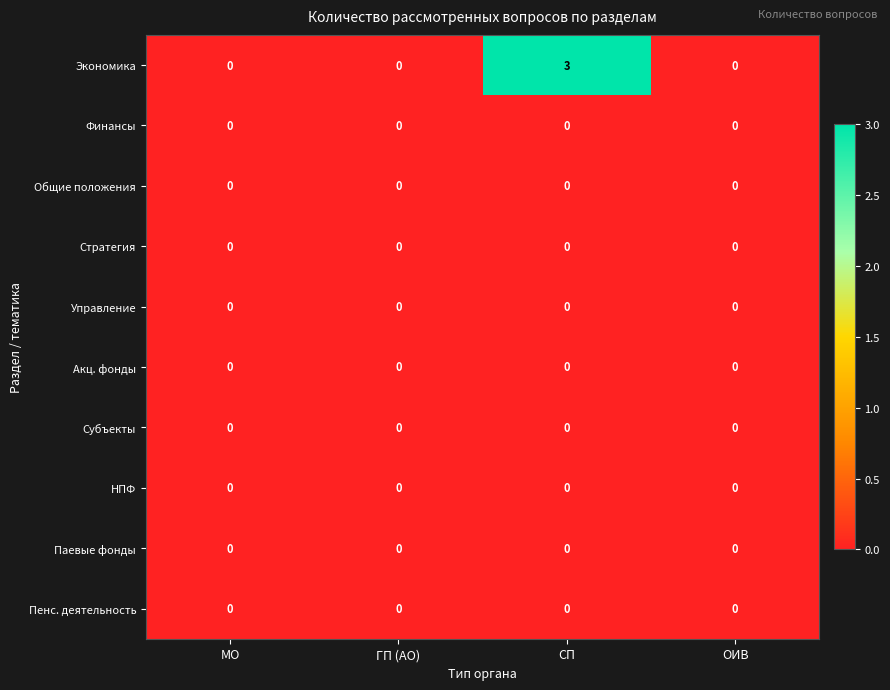

True or false: Финансы has a value of 0 at СП.

True